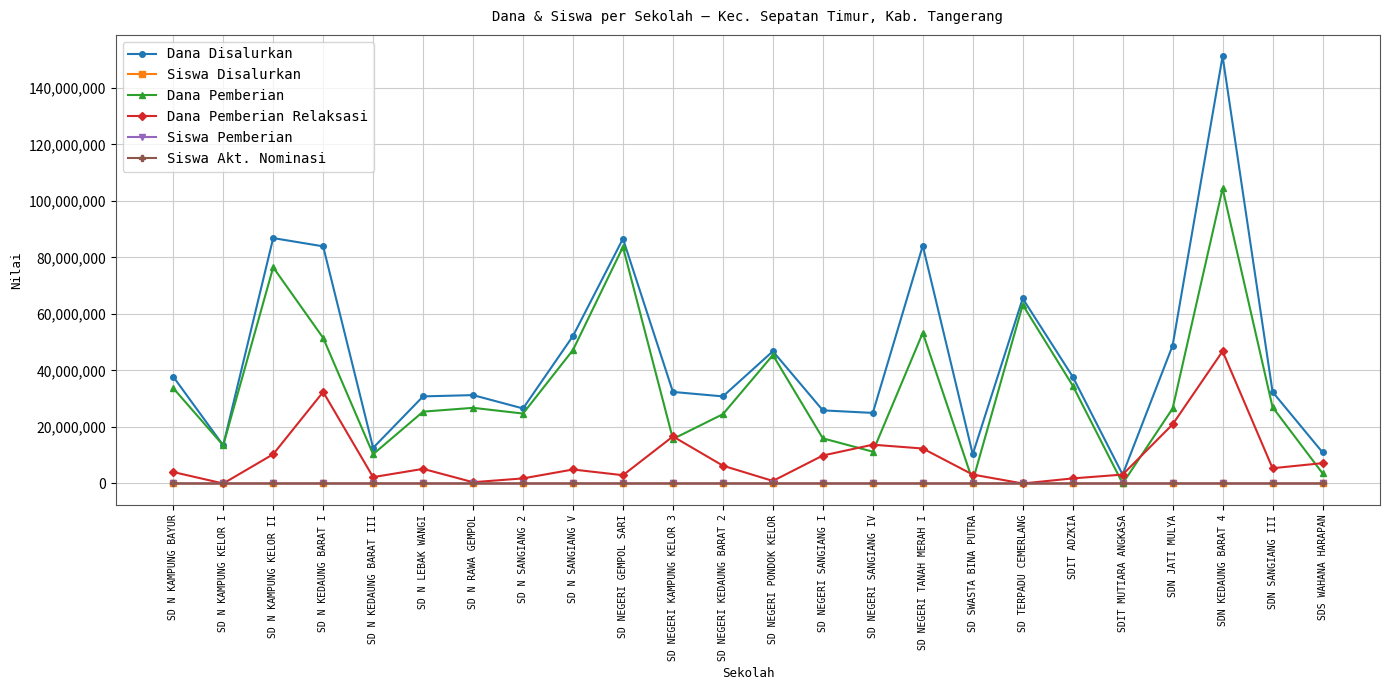

At which category does Dana Pemberian Relaksasi reach its first local peak?

SD N KEDAUNG BARAT I